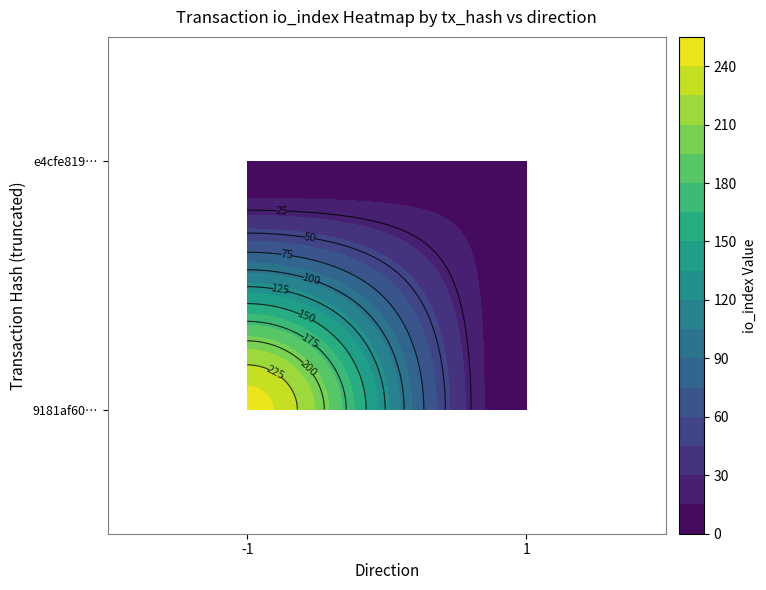

At how many categories does at least one series exceed 111?

1